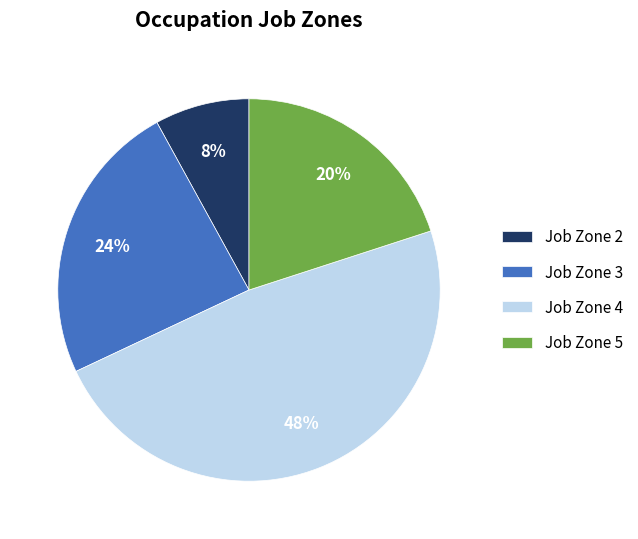

Rank the categories by value from highest to lowest.

Job Zone 4, Job Zone 3, Job Zone 5, Job Zone 2